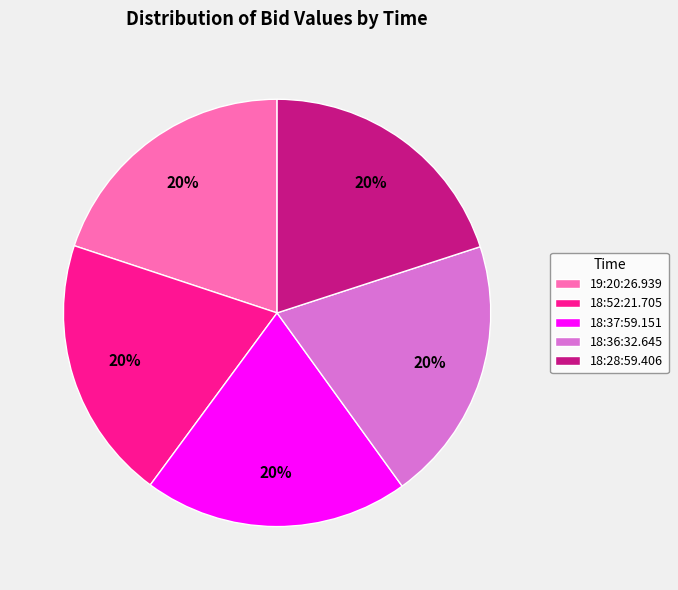

Is it true that 18:36:32.645 is 20% of the pie?

True